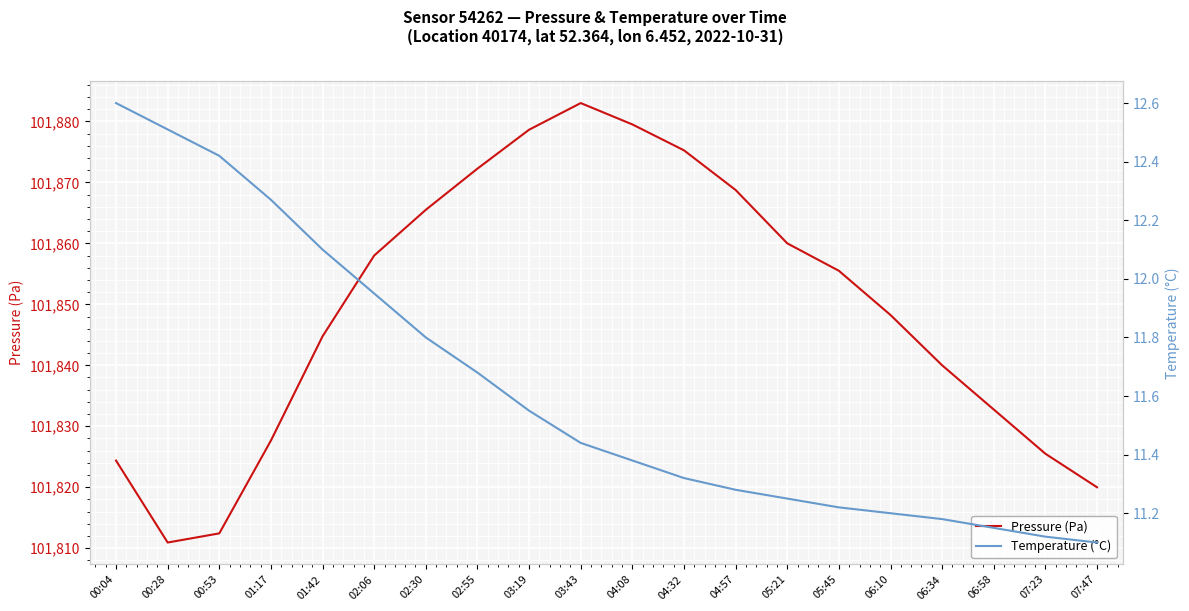

At how many categories does at least one series exceed 38119?

20